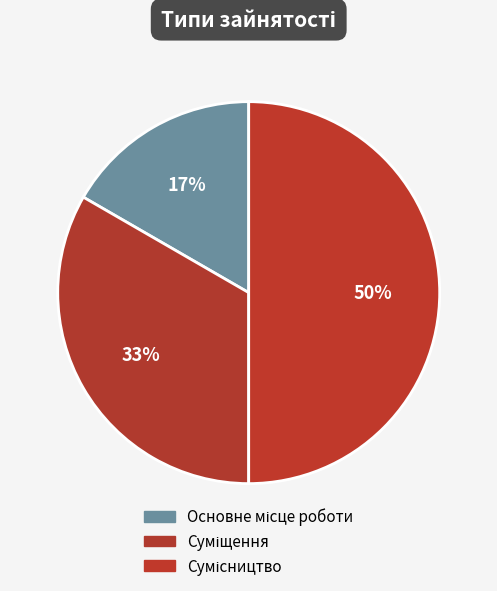

Which slice is the smallest?

Основне місце роботи